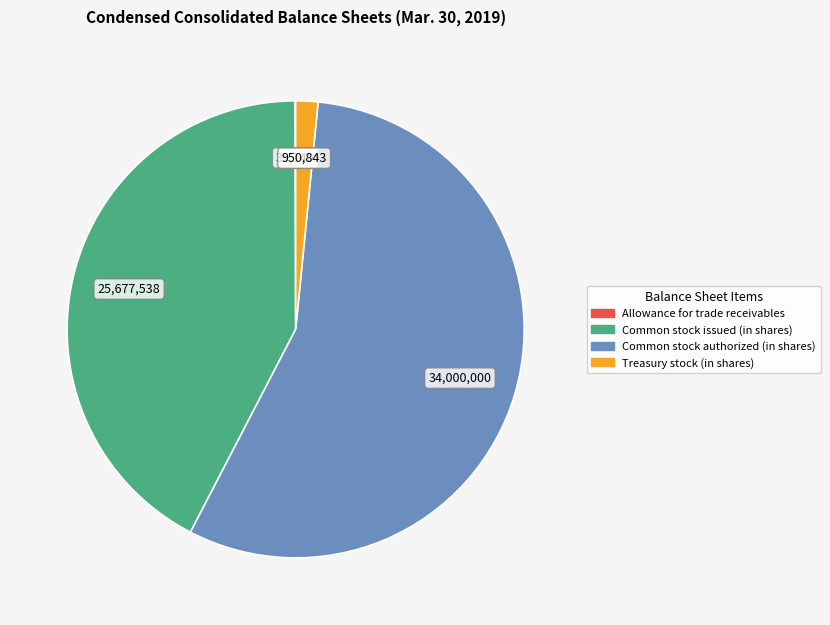

True or false: Common stock issued (in shares) accounts for 34% of the total.

False